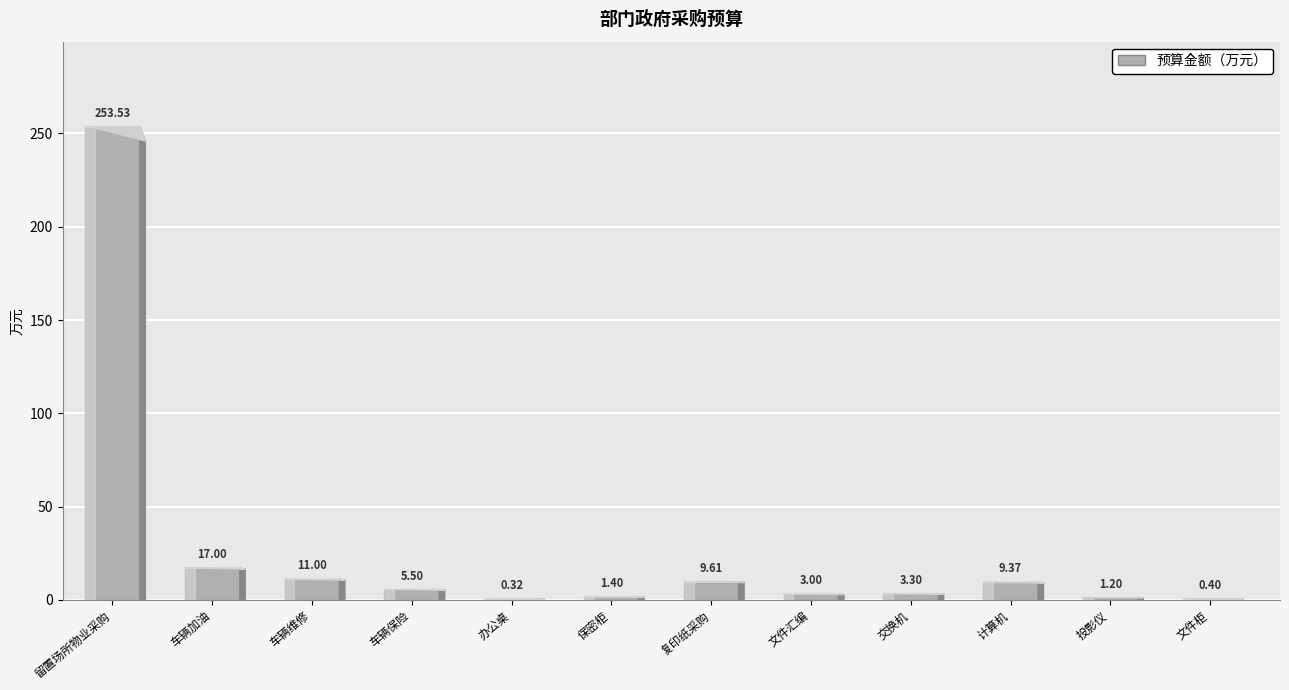

Which label corresponds to the largest value in the chart?

留置场所物业采购